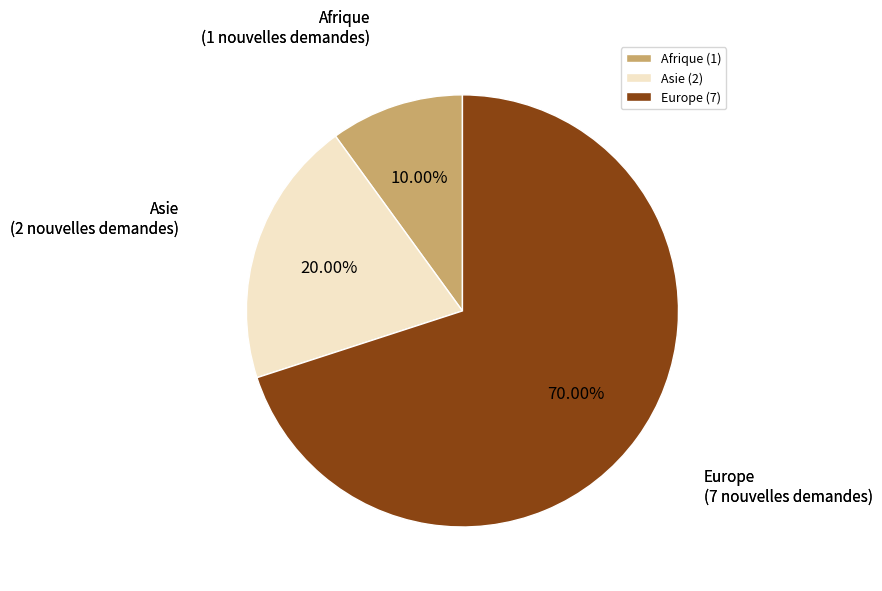

What is the ratio of the value at Afrique to the value at Asie?

0.5